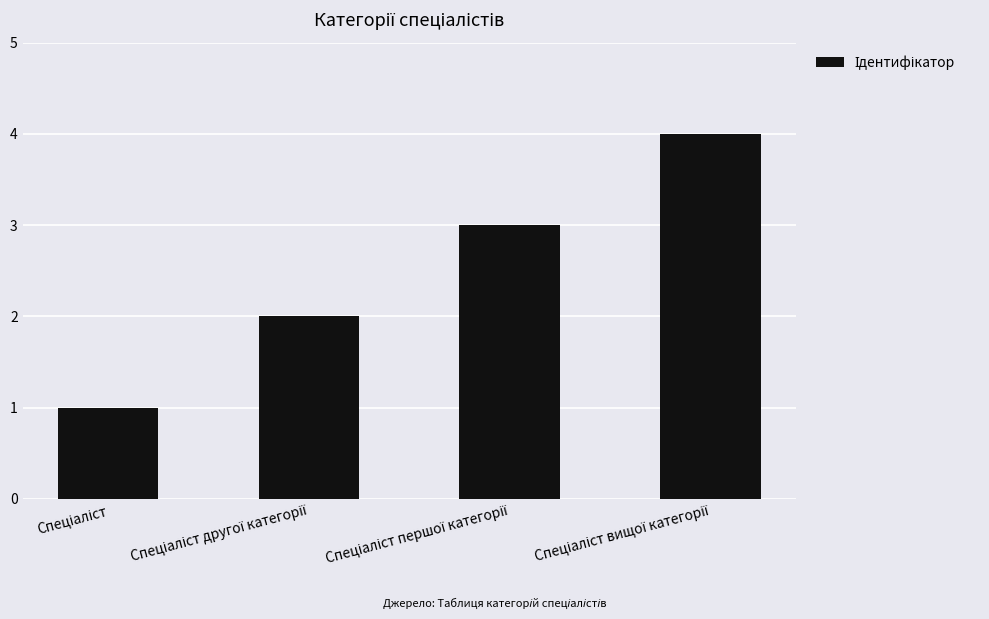

What is the sum of all values?

10